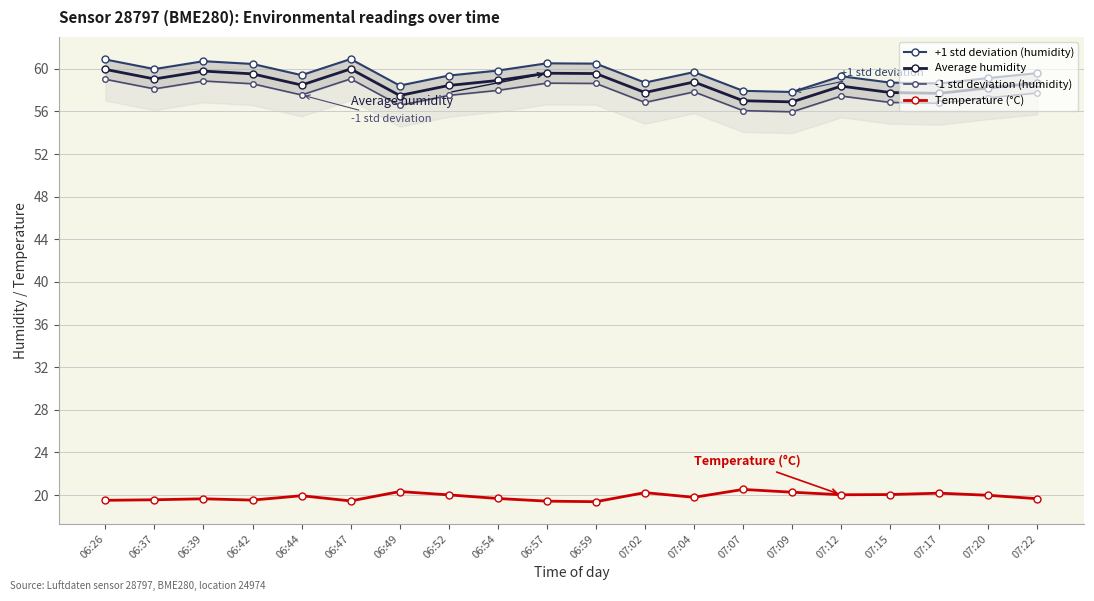

Between 06:47 and 06:54, which series saw the biggest shift?

+1 std deviation (humidity)